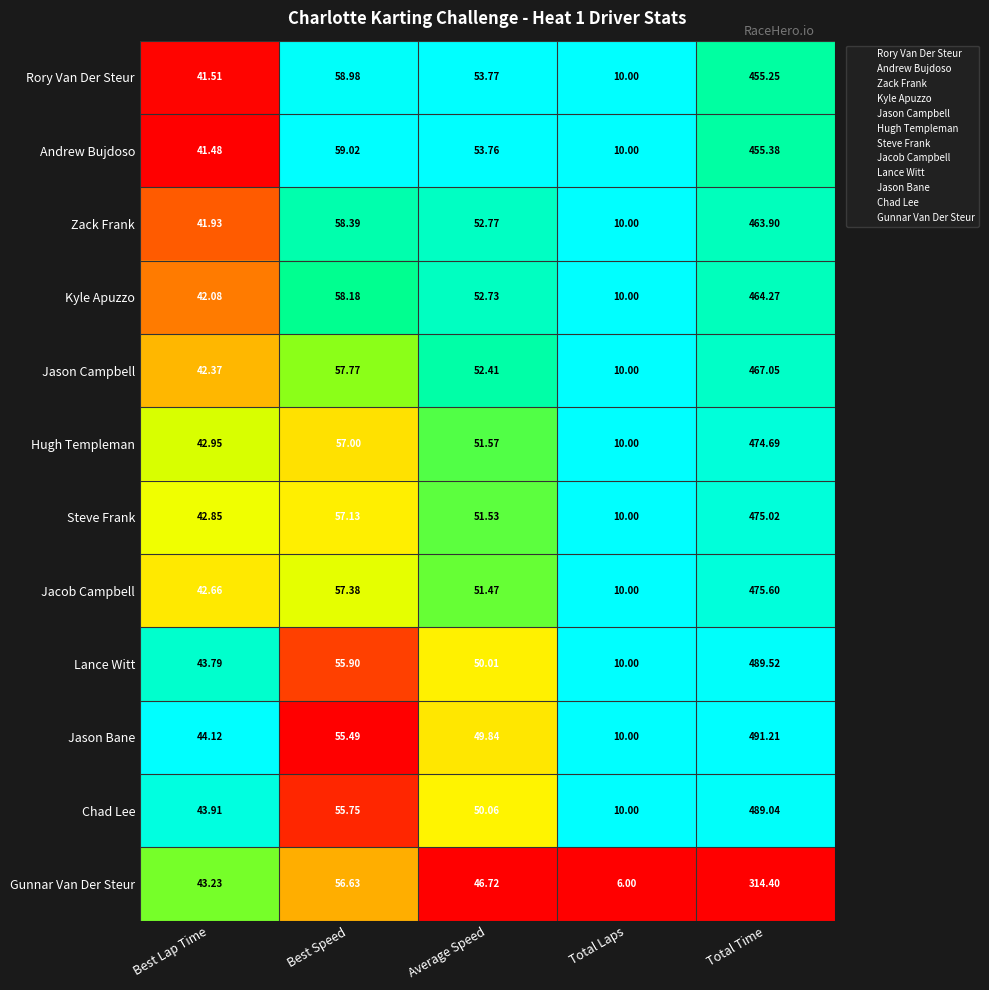

At which category is the sum across all series the highest?

Total Time